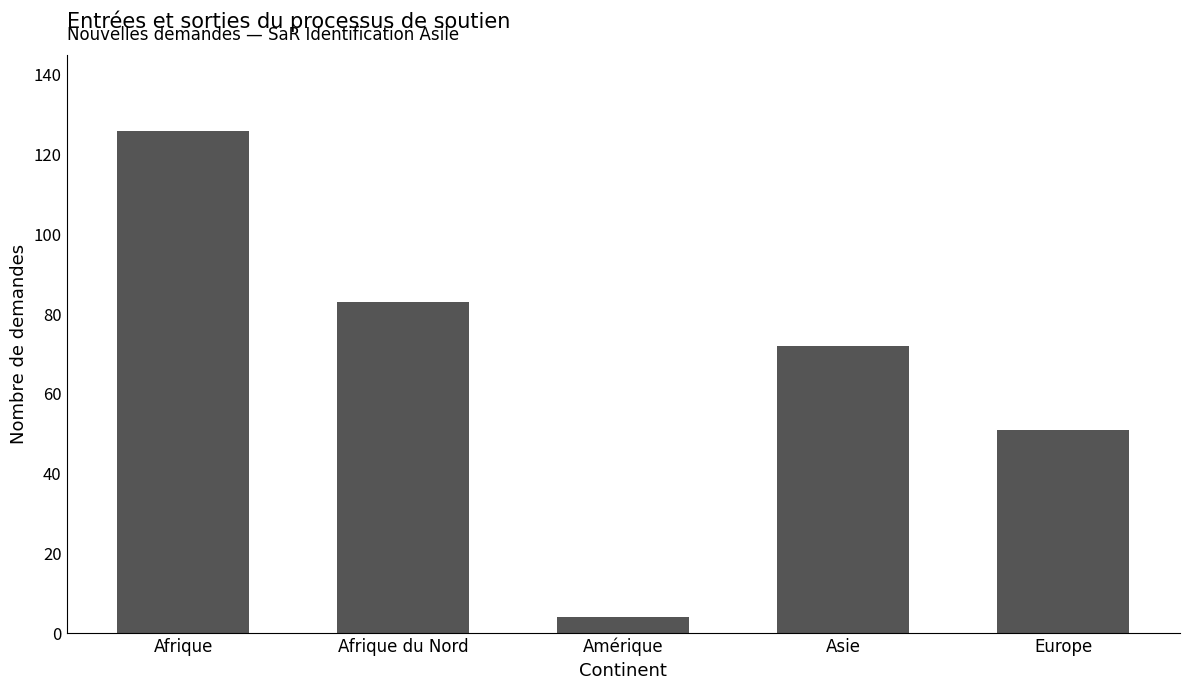

Does the chart contain any negative values?

No